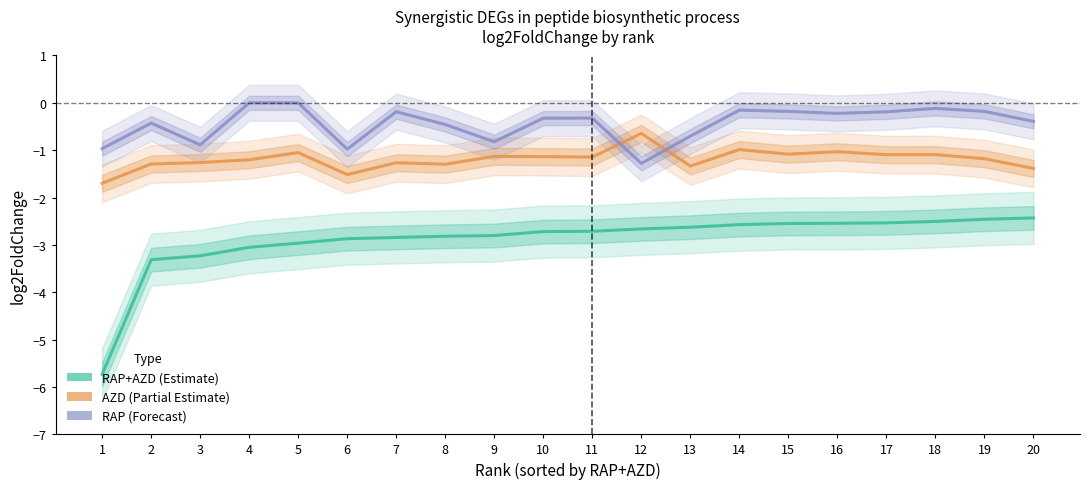

What is the smallest value displayed?

-5.7